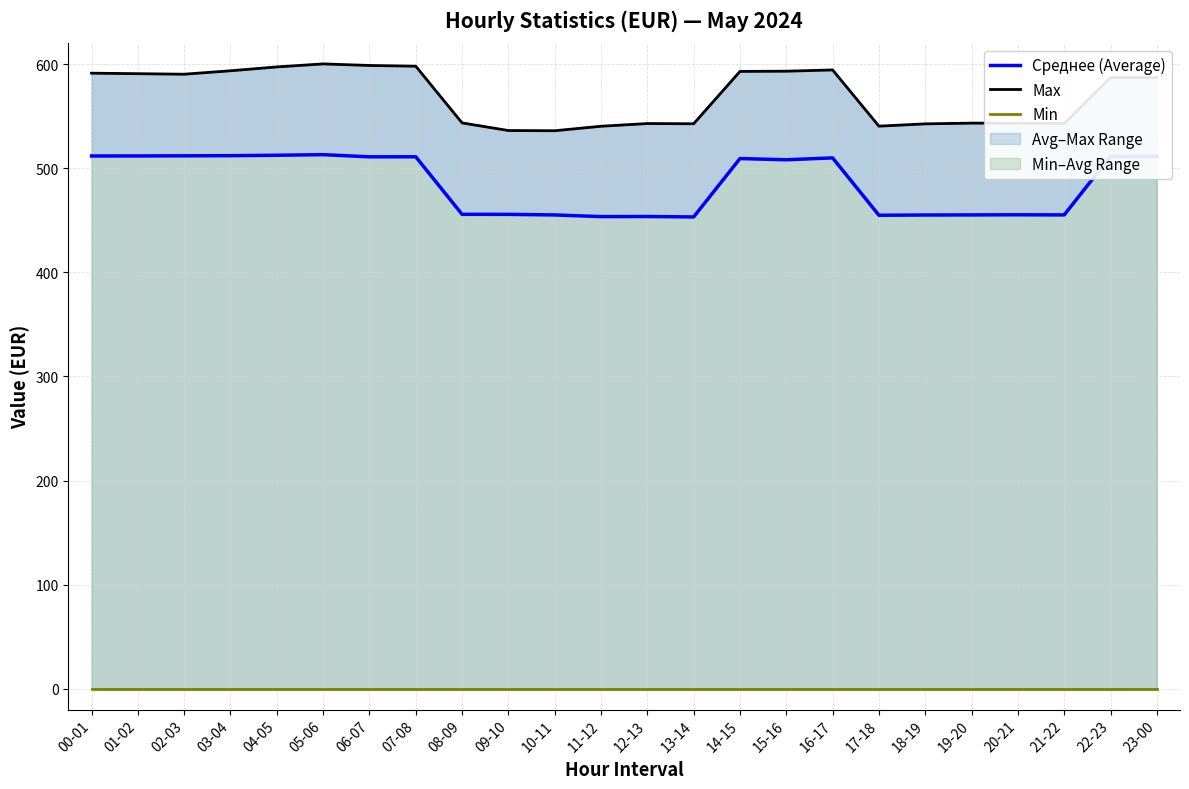

Reading left to right, list all the values displayed in this chart.

Среднее (Average): 00-01=511.8	01-02=511.9	02-03=512.0	03-04=512.1	04-05=512.5	05-06=513.1	06-07=511.0	07-08=511.1	08-09=455.8	09-10=455.7	10-11=455.2	11-12=453.6	12-13=453.7	13-14=453.3	14-15=509.4	15-16=508.2	16-17=510.0	17-18=454.9	18-19=455.1	19-20=455.2	20-21=455.3	21-22=455.2	22-23=511.5	23-00=511.4
Max: 00-01=591.4	01-02=590.9	02-03=590.4	03-04=593.7	04-05=597.4	05-06=600.3	06-07=598.8	07-08=598.1	08-09=543.6	09-10=536.3	10-11=536.1	11-12=540.4	12-13=543.0	13-14=542.8	14-15=593.1	15-16=593.3	16-17=594.5	17-18=540.5	18-19=542.7	19-20=543.4	20-21=543.4	21-22=543.0	22-23=587.2	23-00=587.2
Min: 00-01=0.0	01-02=0.0	02-03=0.0	03-04=0.0	04-05=0.0	05-06=0.0	06-07=0.0	07-08=0.0	08-09=0.0	09-10=0.0	10-11=0.0	11-12=0.0	12-13=0.0	13-14=0.0	14-15=0.0	15-16=0.0	16-17=0.0	17-18=0.0	18-19=0.0	19-20=0.0	20-21=0.0	21-22=0.0	22-23=0.0	23-00=0.0